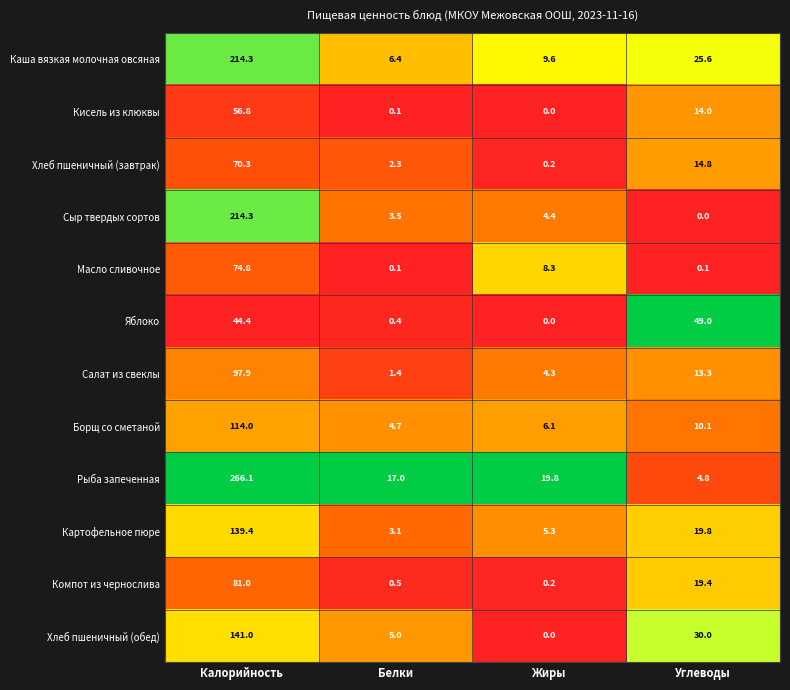

What is the total value across all series at Белки?

44.5